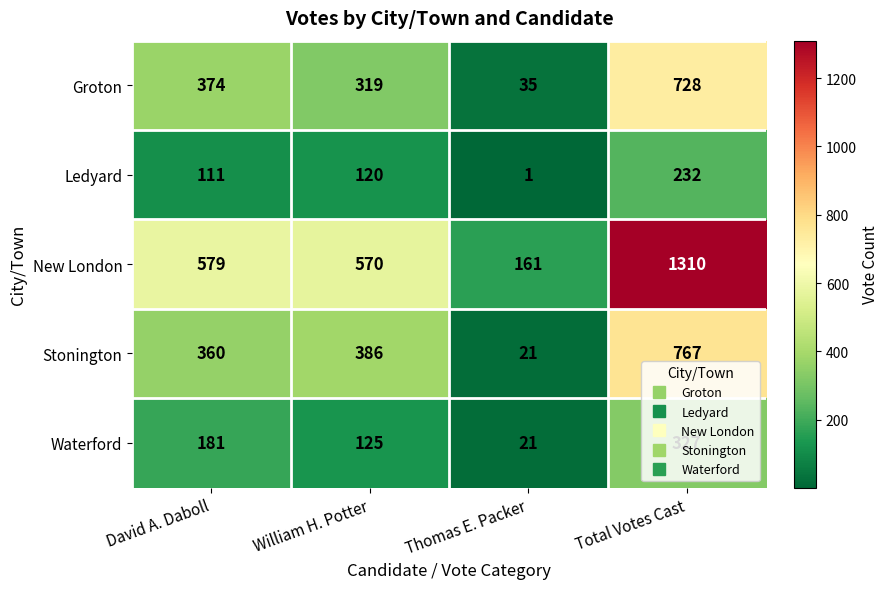

What is the difference between the highest and lowest values at William H. Potter?

450